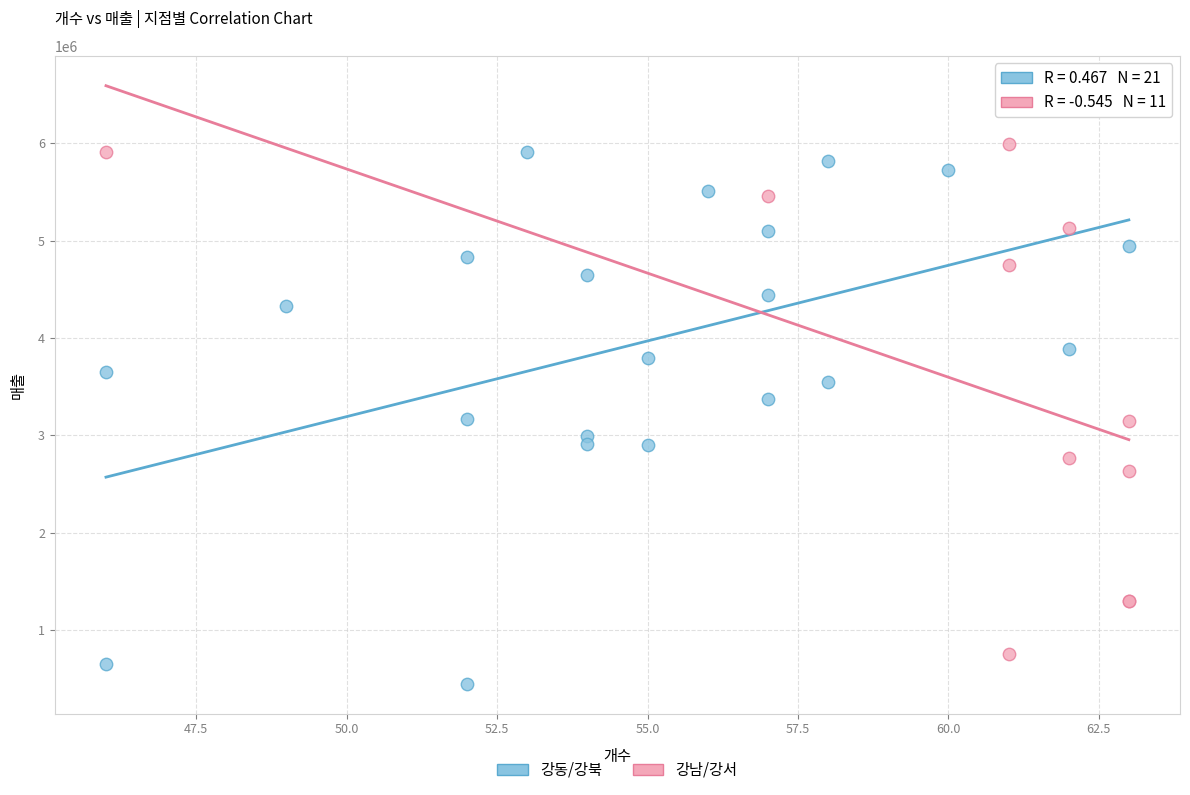

Which series has the widest spread of Y values?

강동/강북